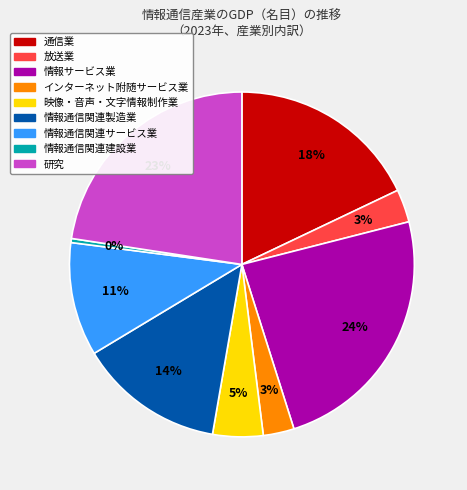

Does any single category account for the majority?

No